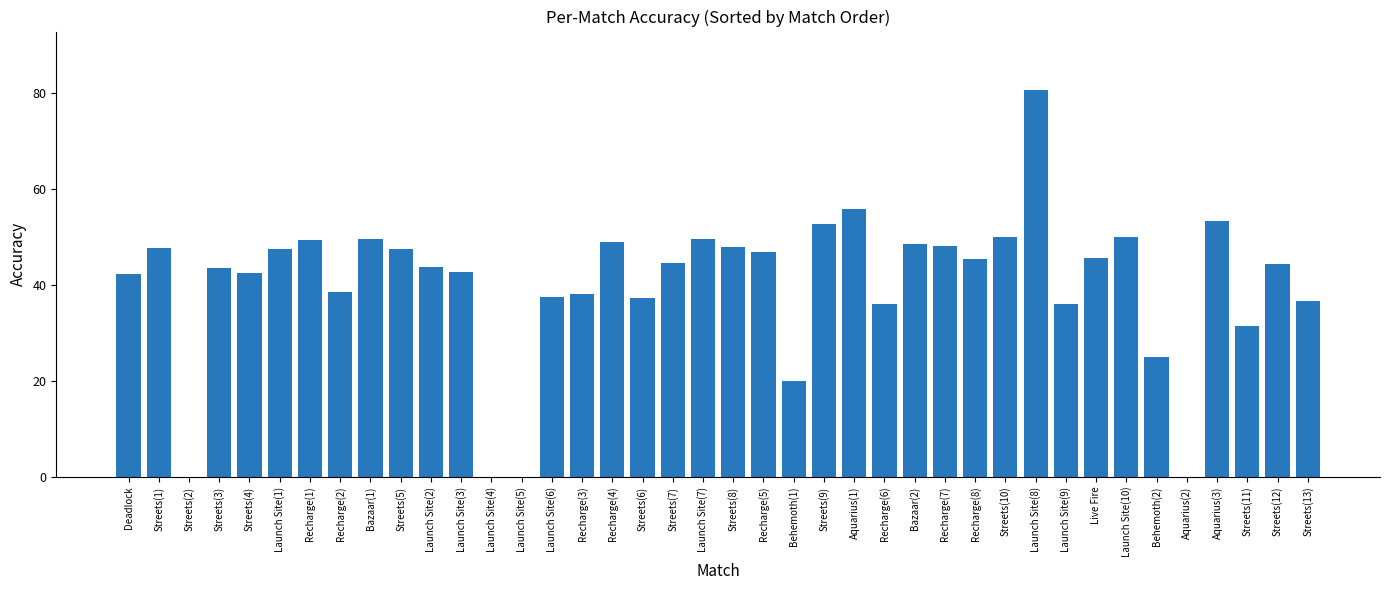

True or false: the data shows 9.7 at Launch Site(2).

False